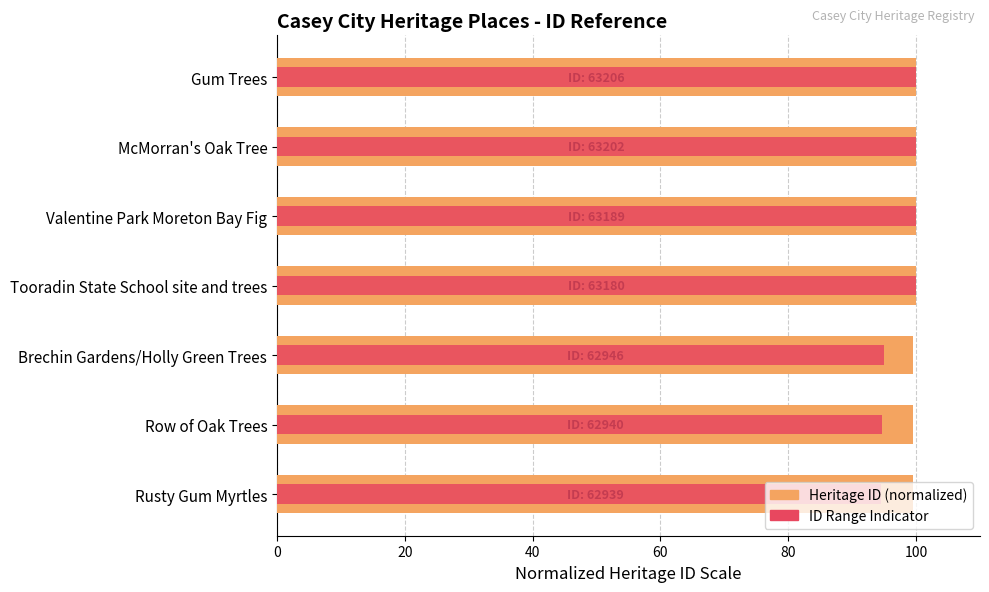

How many ID Range Indicator values are between 94 and 100?

7